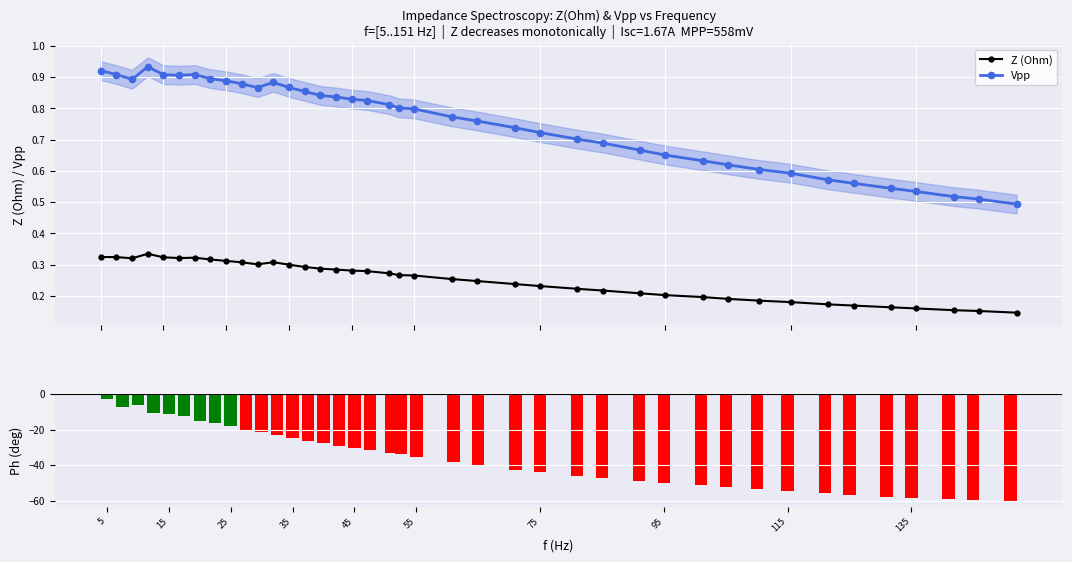

How many Z (Ohm) values are between 0 and 1?

40